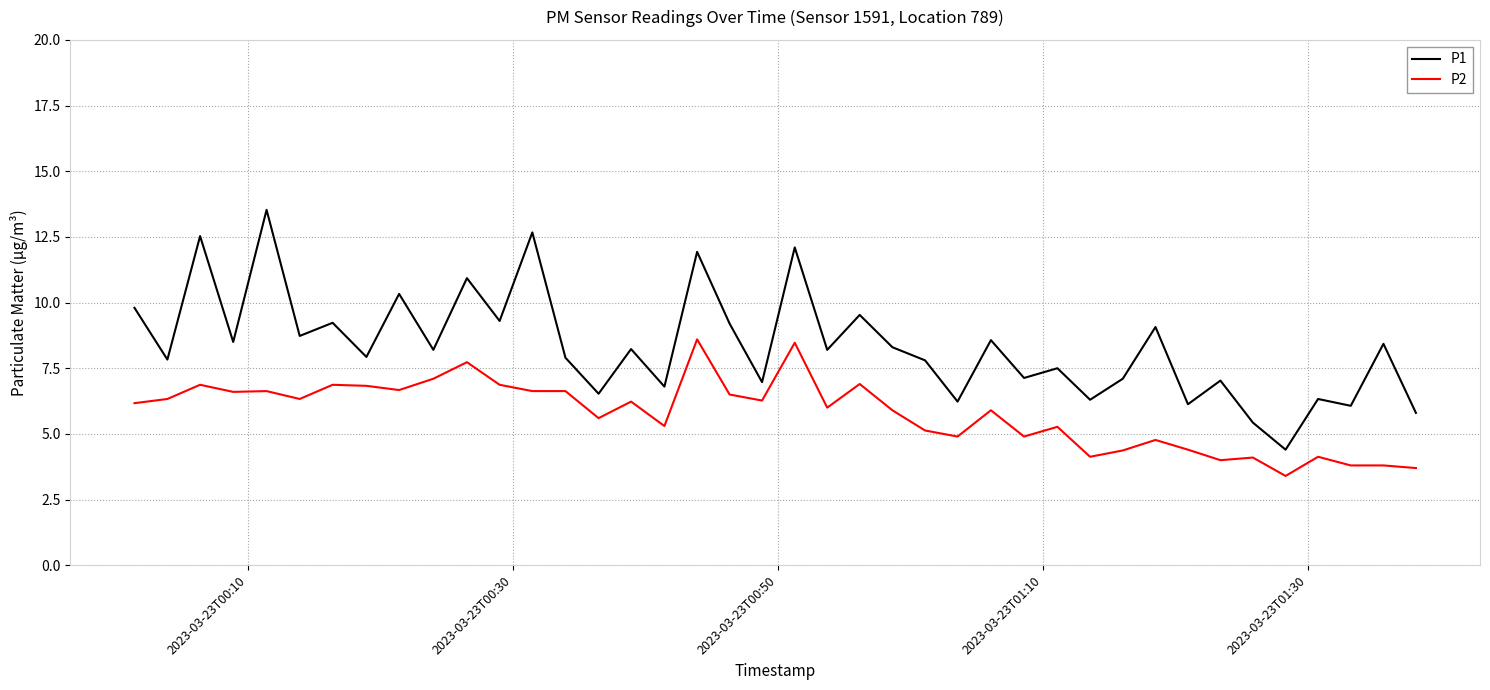

What is the maximum value for P2?

8.6